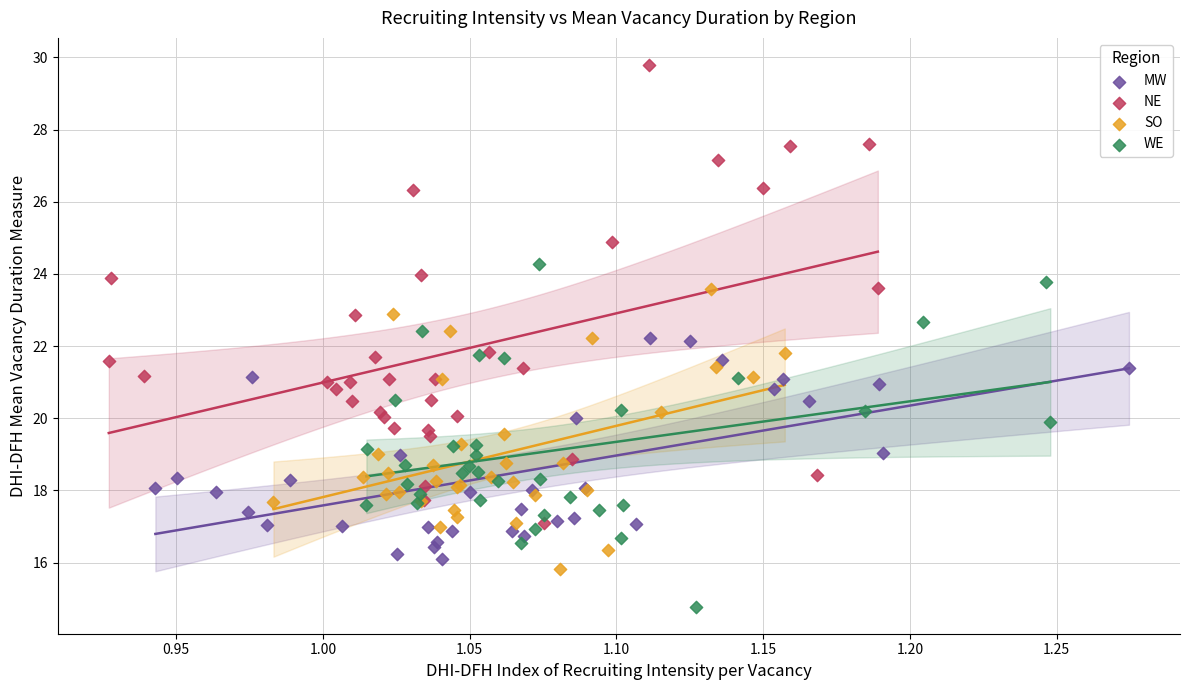

Which series has the widest spread of Y values?

NE